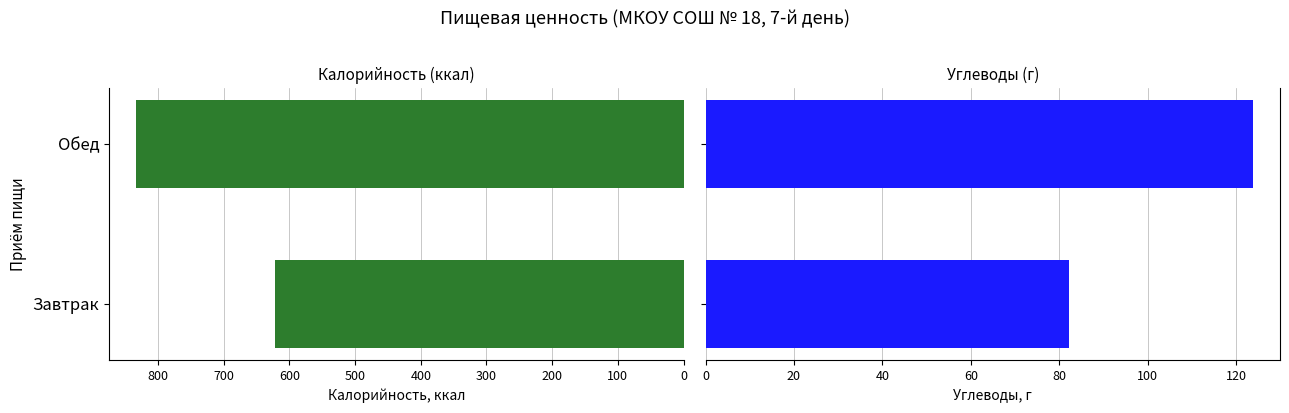

Count the number of categories in the chart.

2